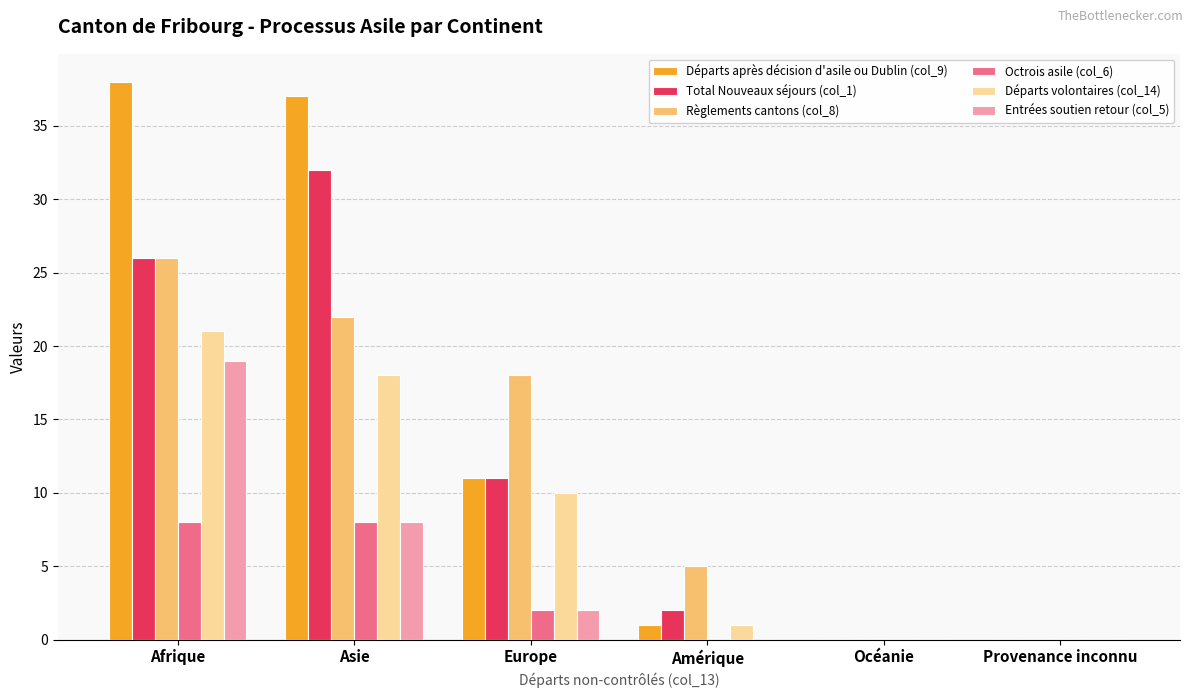

The value of Règlements cantons (col_8) at Amérique is 5. True or false?

True